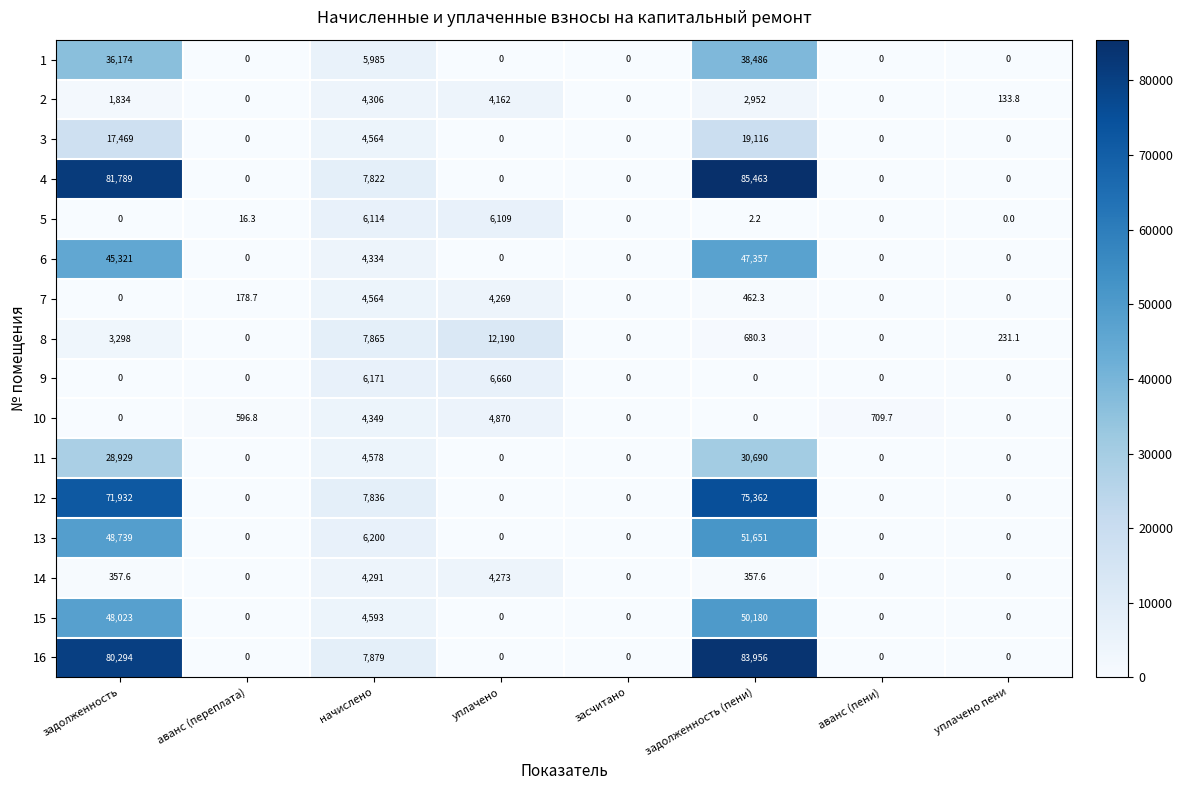

The value of 3 at уплачено is -6919.4. True or false?

False